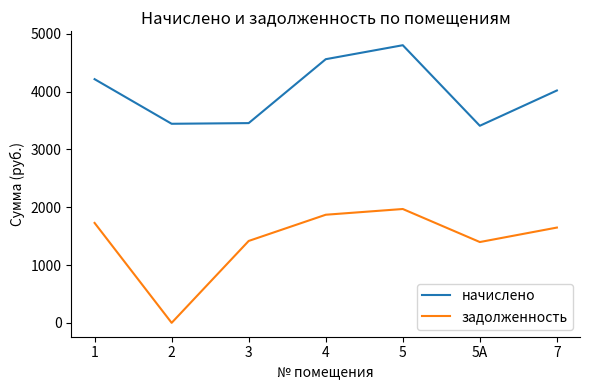

True or false: задолженность has more than 0 points higher than both neighbors.

True